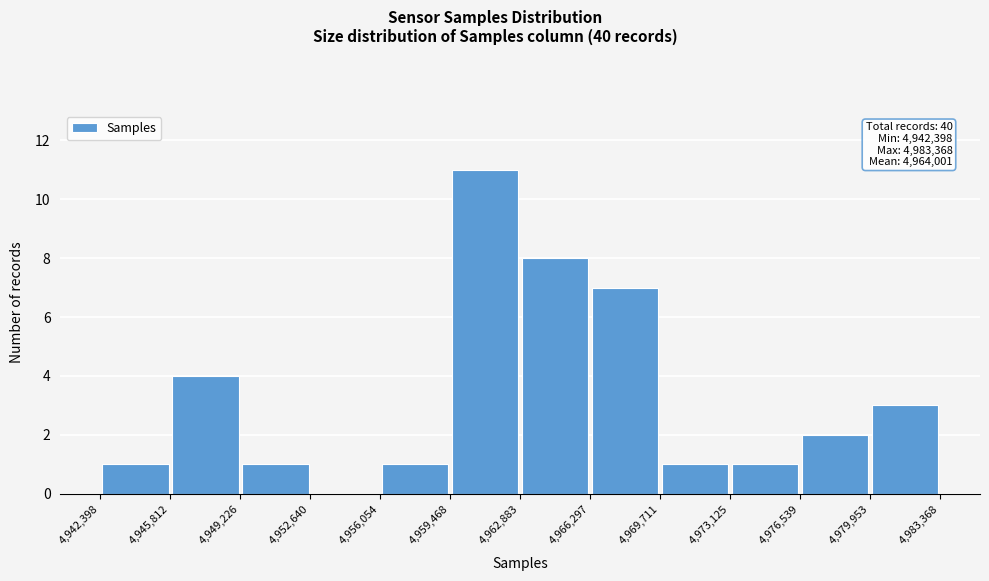

Over which range of the x-axis is the bar tallest?

4,959,468 to 4,962,883